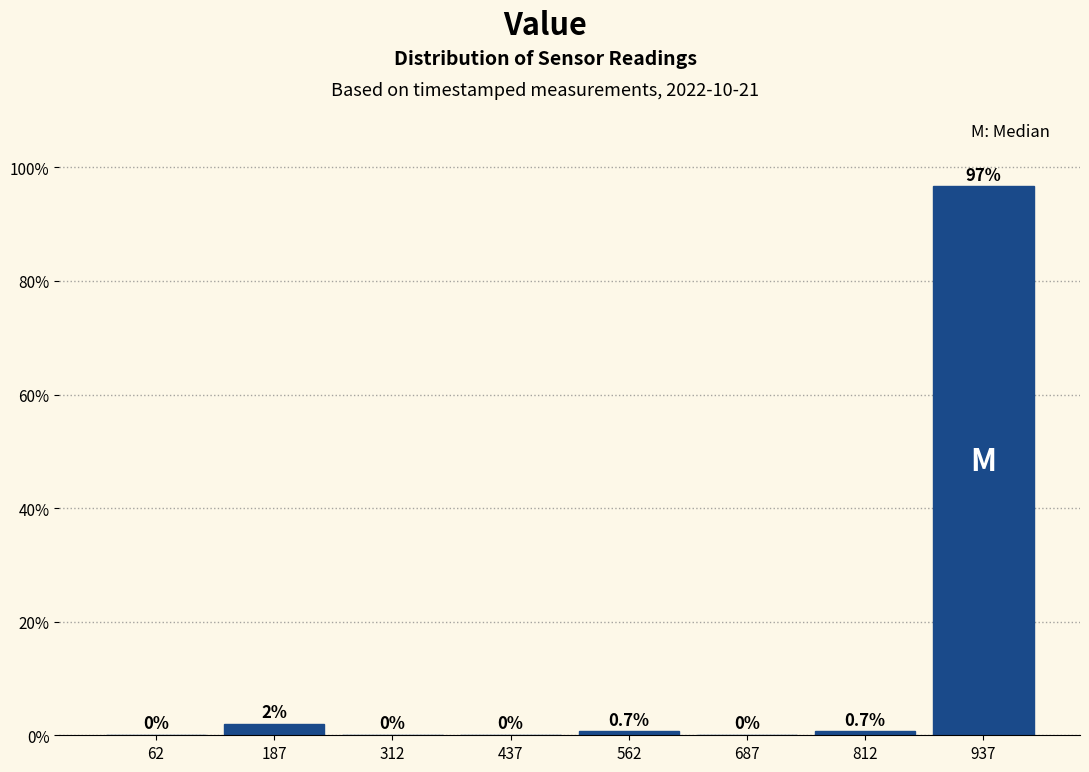

Reading left to right, list every bar in this chart as the range it spans on the x-axis followed by its height. The bar edges are not printed on the chart, so give them approximately, as read against the axis.

0 to 125: 0.0
125 to 250: 2.0
250 to 375: 0.0
375 to 500: 0.0
500 to 625: 0.7
625 to 750: 0.0
750 to 875: 0.7
875 to 1000: 96.7